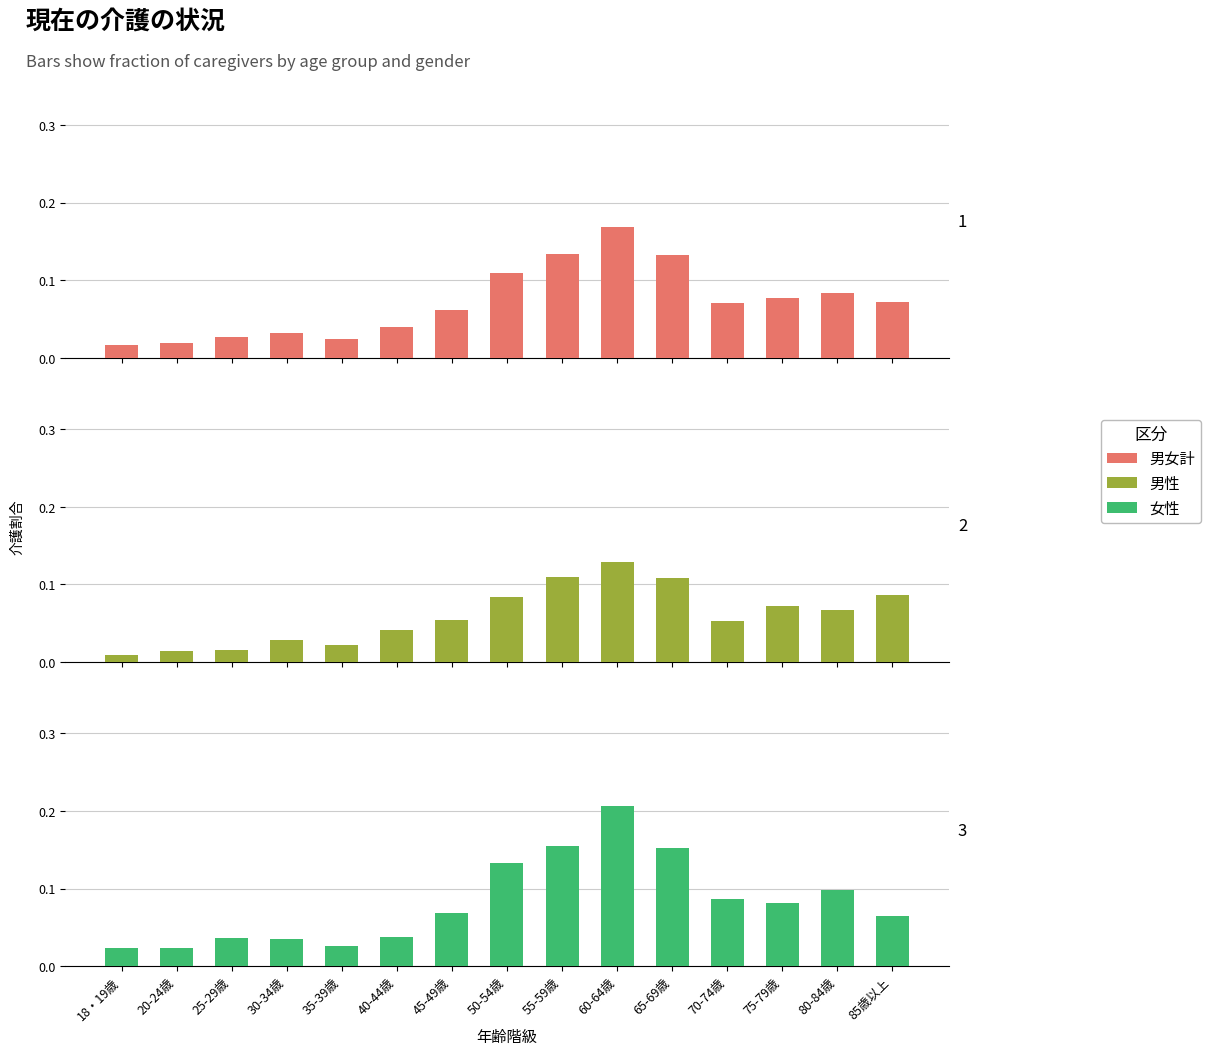

What is the label of the 3rd bar from the left?

25-29歳